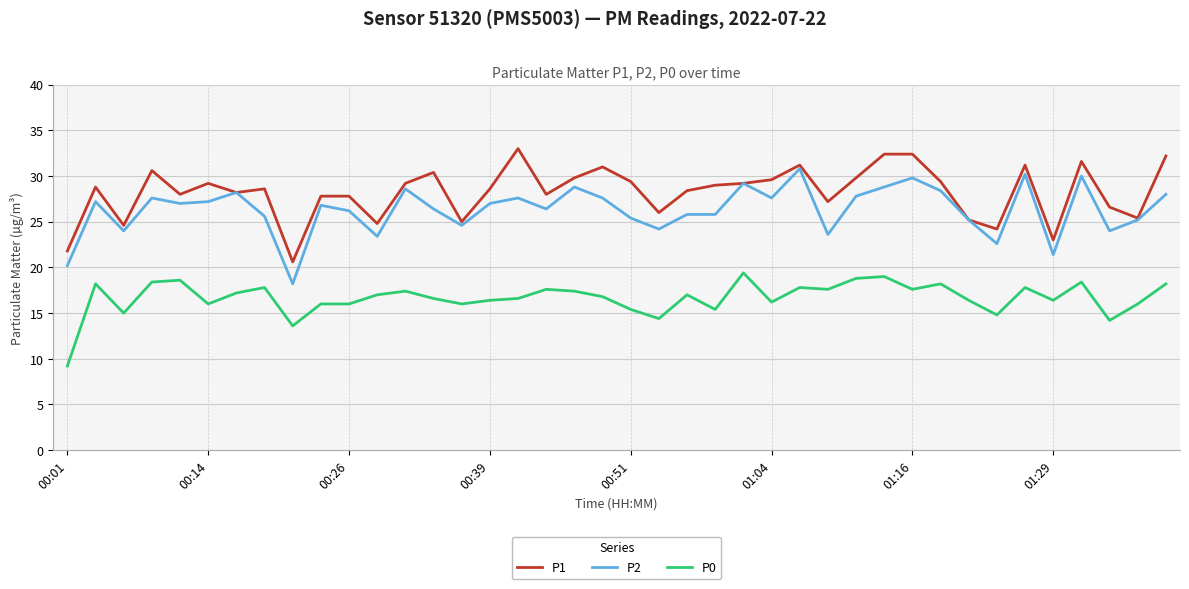

True or false: P0 and P1 cross at least once.

False